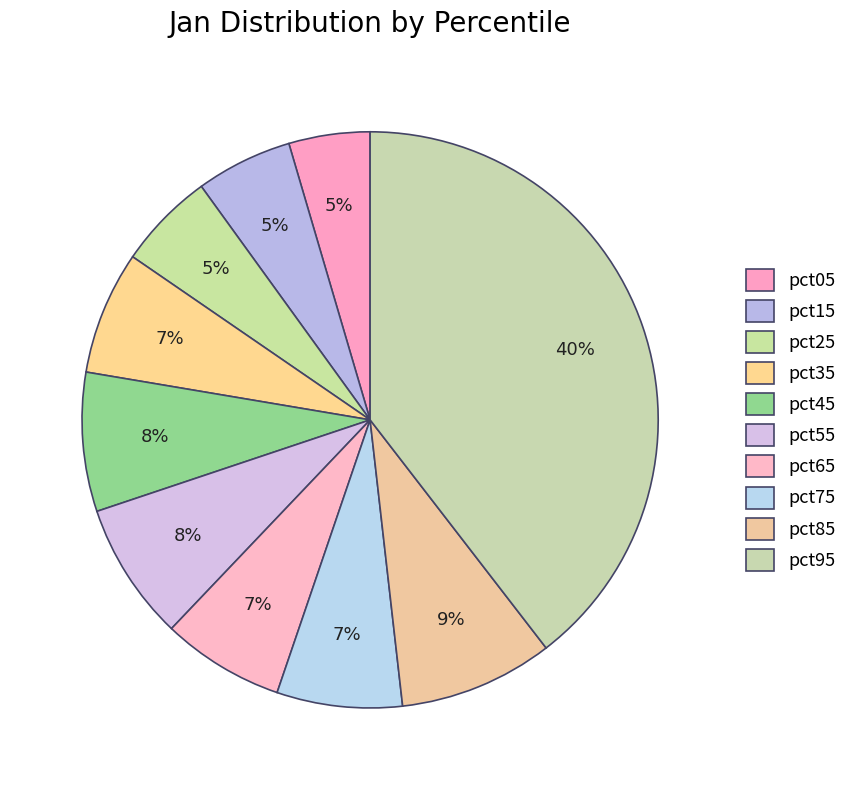

The pct15 slice represents 20% of the pie. True or false?

False